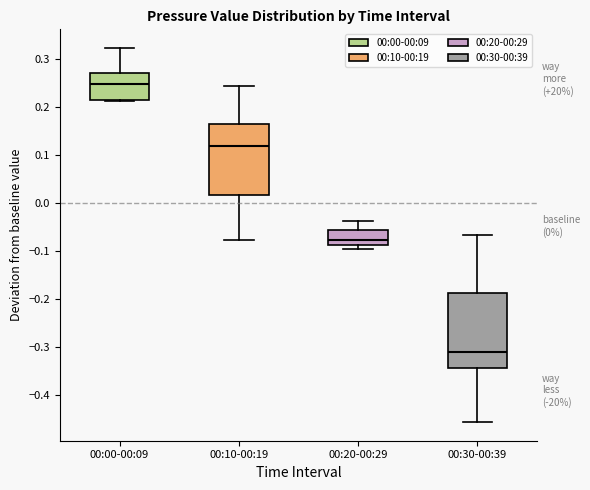

Which box has the highest median line?

00:00-00:09